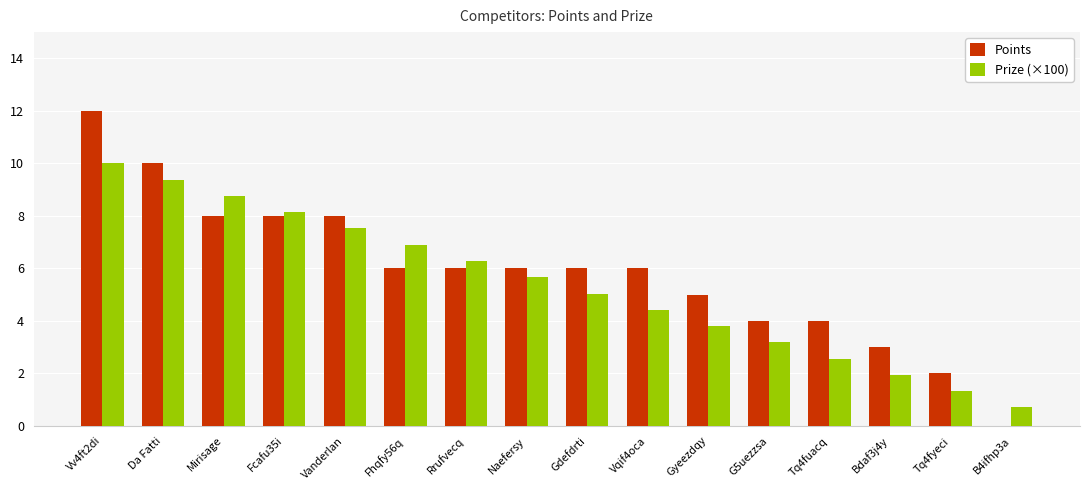

Are the bars grouped side by side (vs. stacked)?

Yes